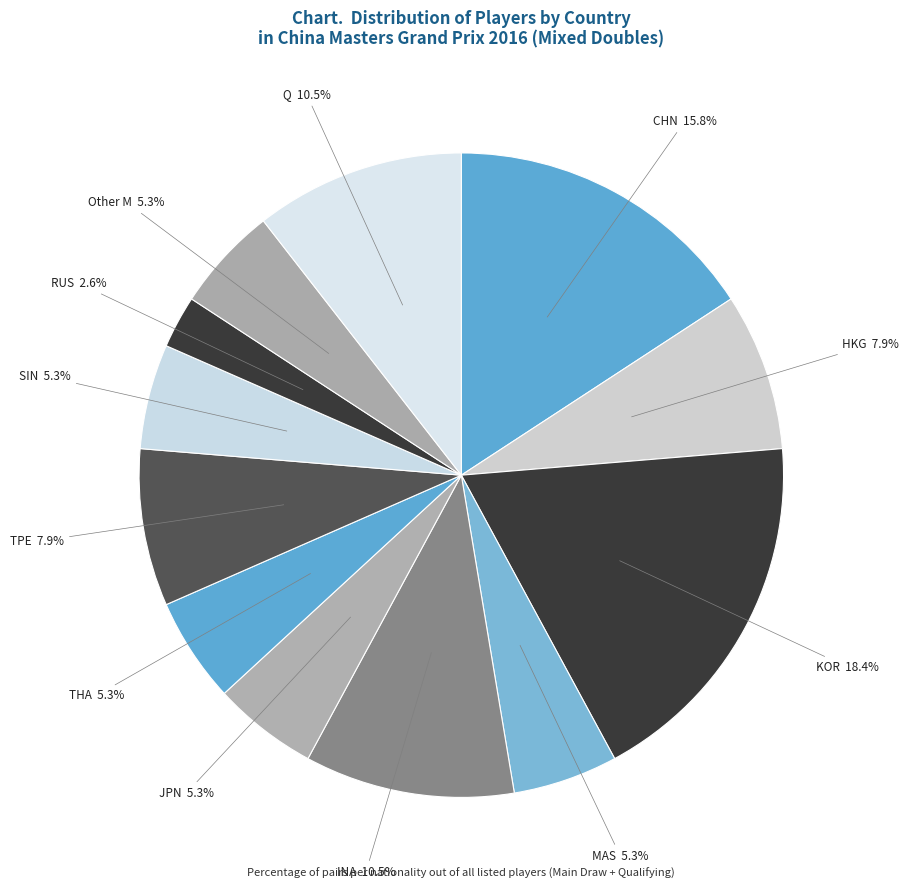

Does any single category account for the majority?

No